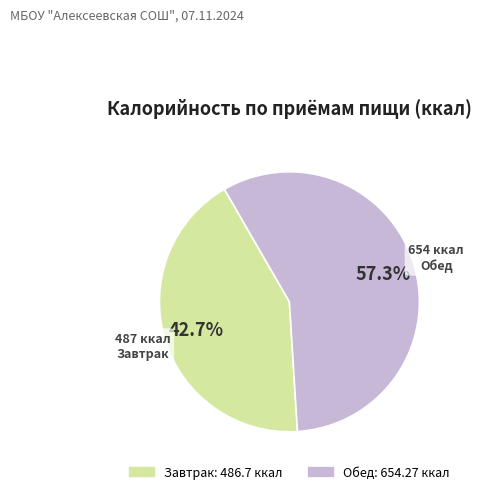

How many segments does this pie chart have?

2